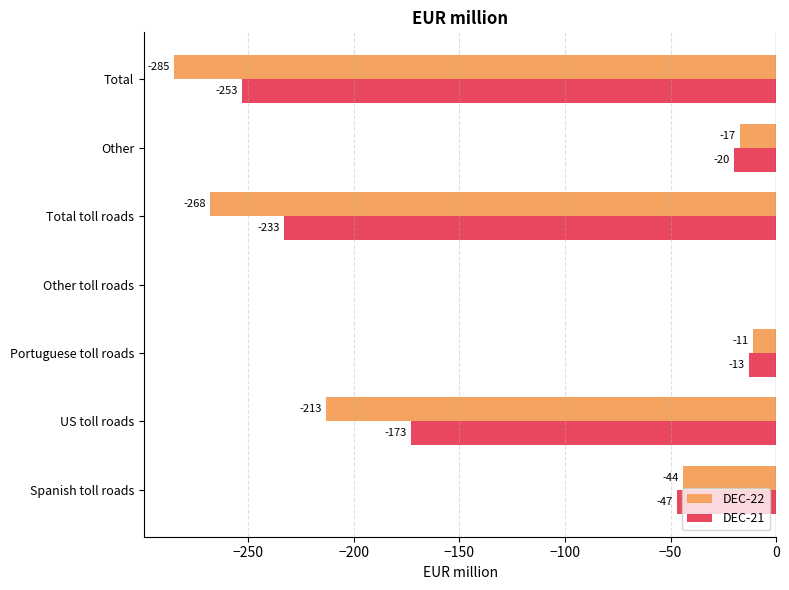

Read the DEC-22 value at Portuguese toll roads.

-11